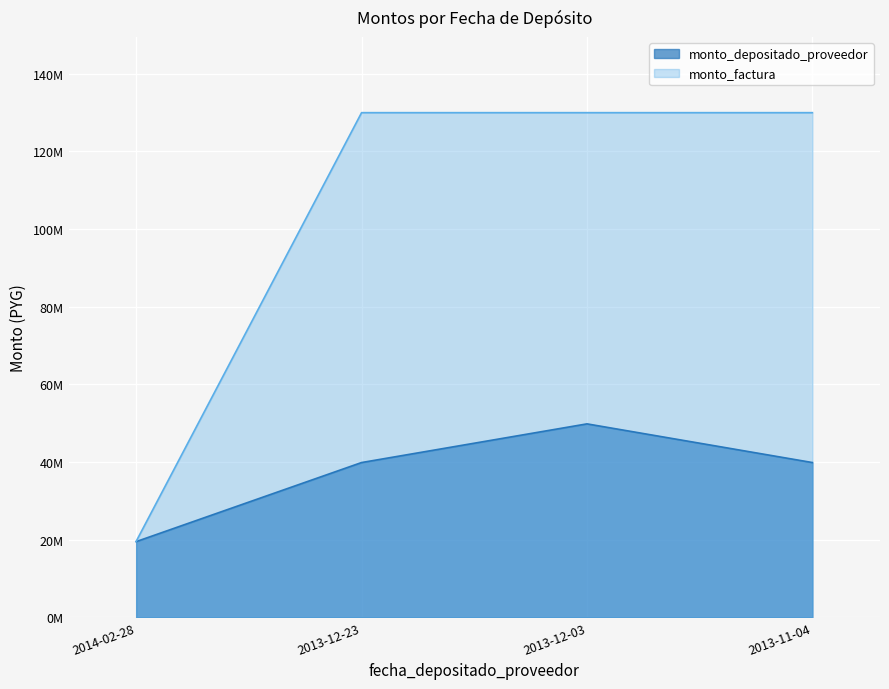

What is the sum of the monto_factura values at 2013-11-04 and 2013-12-23?

260000000